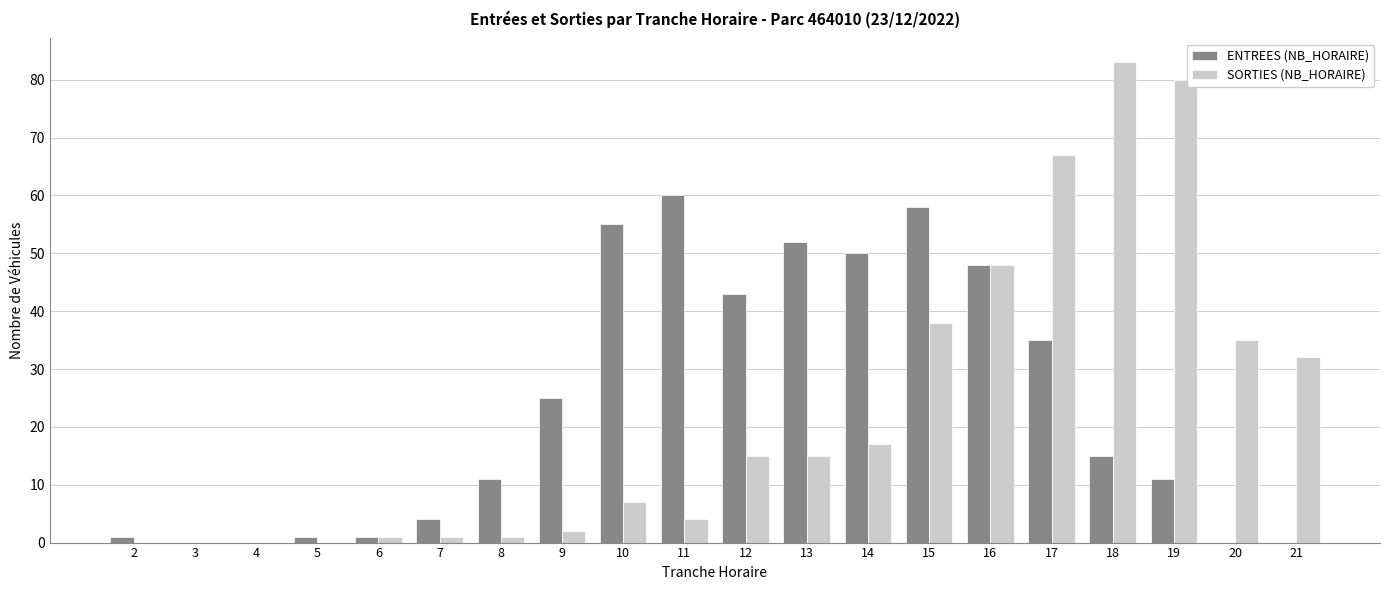

Which series has the widest spread of values?

SORTIES (NB_HORAIRE)